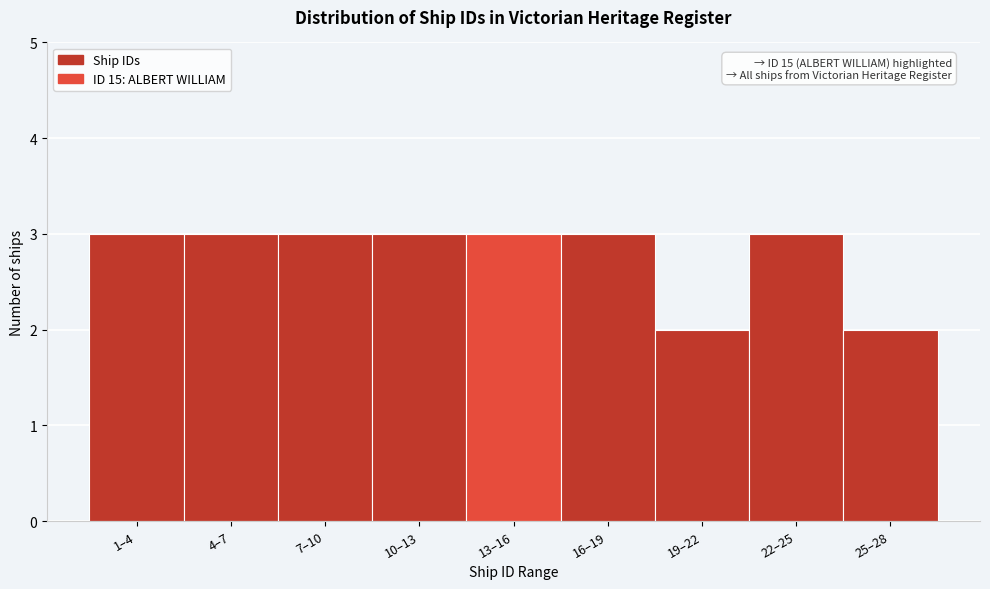

Reading right to left, what are all the values shown in this chart?

25–28=2	22–25=3	19–22=2	16–19=3	13–16=3	10–13=3	7–10=3	4–7=3	1–4=3